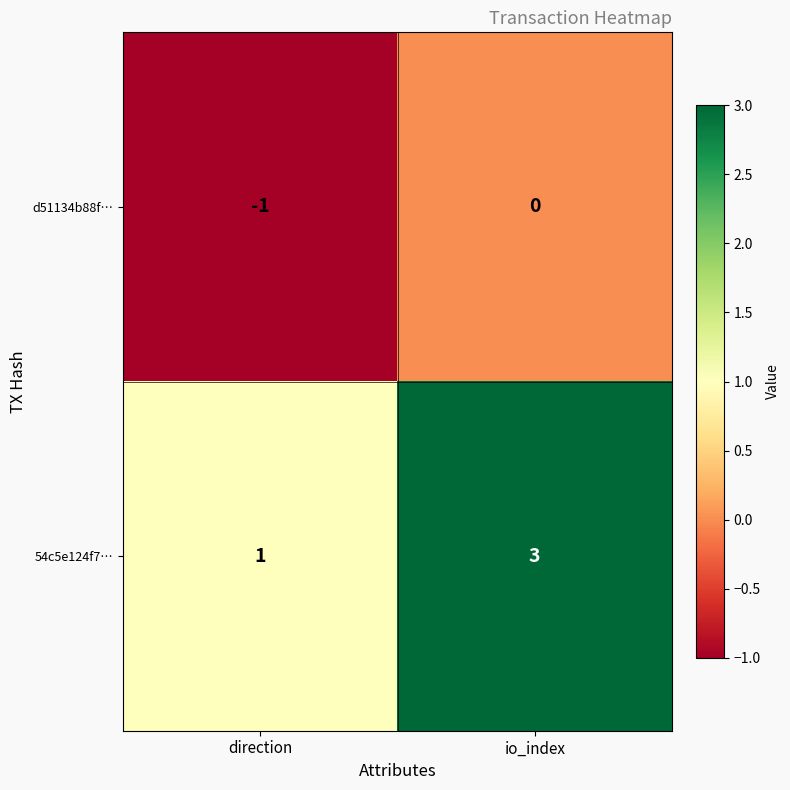

Which series has the widest spread of values?

54c5e124f7…